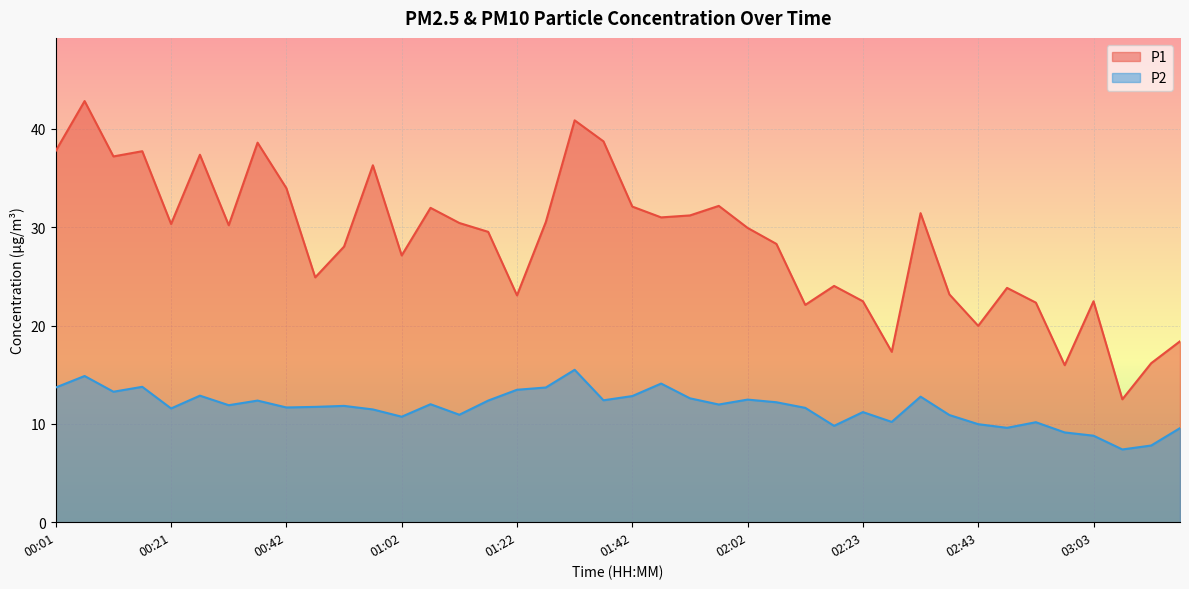

Reading left to right, extract all data points from this chart.

P1: 37.8	42.8	37.2	37.7	30.3	37.4	30.2	38.6	34.0	24.9	28.0	36.3	27.1	32.0	30.4	29.5	23.1	30.5	40.9	38.7	32.1	31.0	31.2	32.2	29.9	28.3	22.1	24.0	22.5	17.3	31.4	23.2	20.0	23.8	22.3	16.0	22.5	12.5	16.2	18.4
P2: 13.7	14.9	13.3	13.8	11.6	12.9	11.9	12.4	11.7	11.7	11.8	11.5	10.7	12.0	10.9	12.4	13.5	13.7	15.5	12.4	12.8	14.1	12.6	12.0	12.5	12.2	11.6	9.8	11.2	10.2	12.8	10.9	10.0	9.6	10.2	9.1	8.8	7.4	7.8	9.6